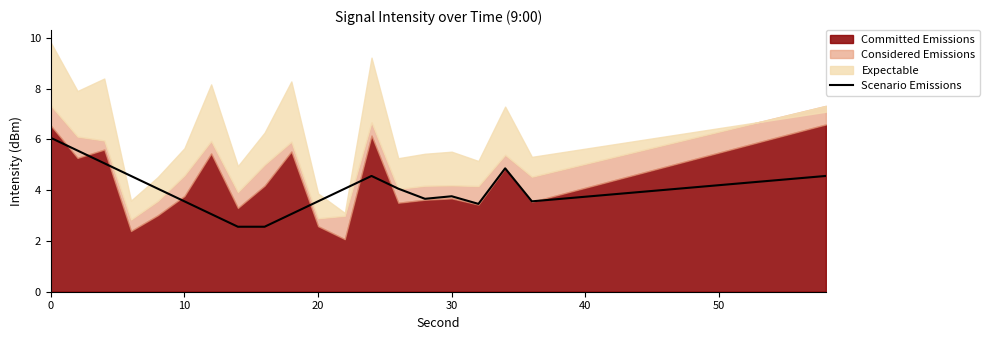

True or false: Scenario Emissions has a value of 6.7 at 30.

False